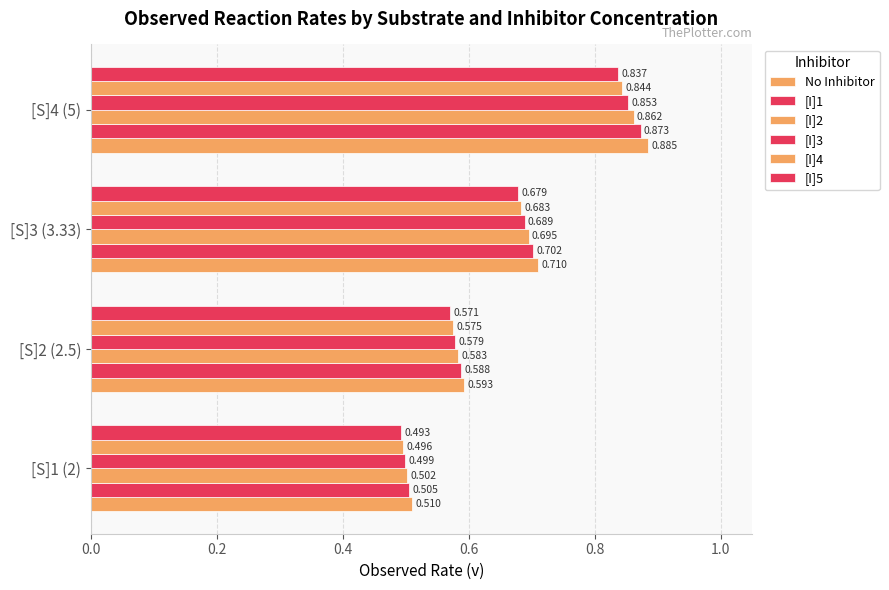

How many data points does each series have?

4